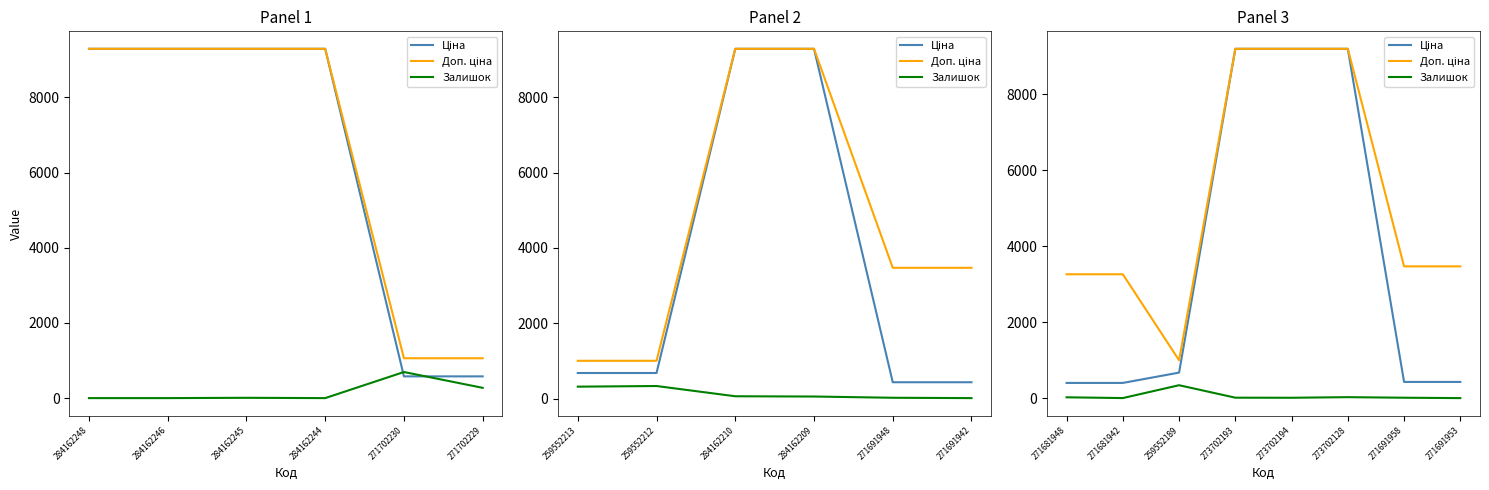

Which series has the largest range (max minus min)?

Ціна